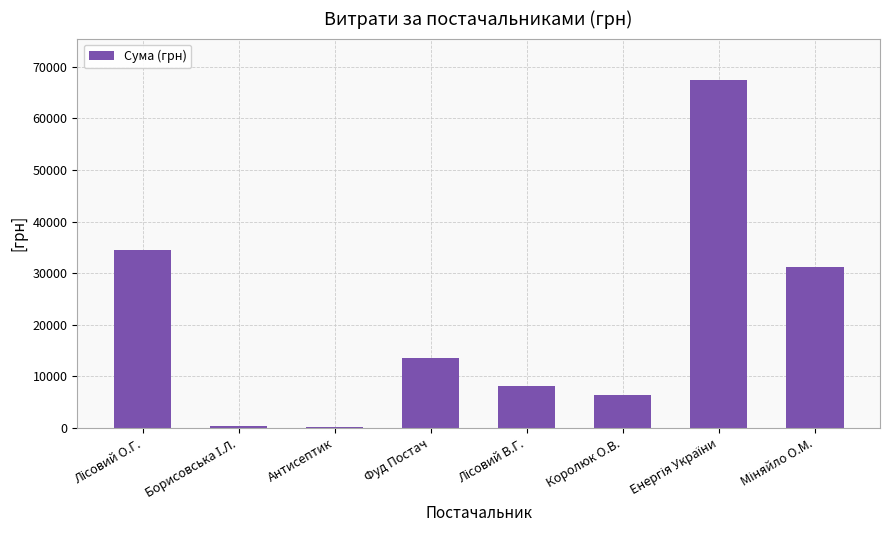

What is the approximate value at Фуд Постач?

13500.5